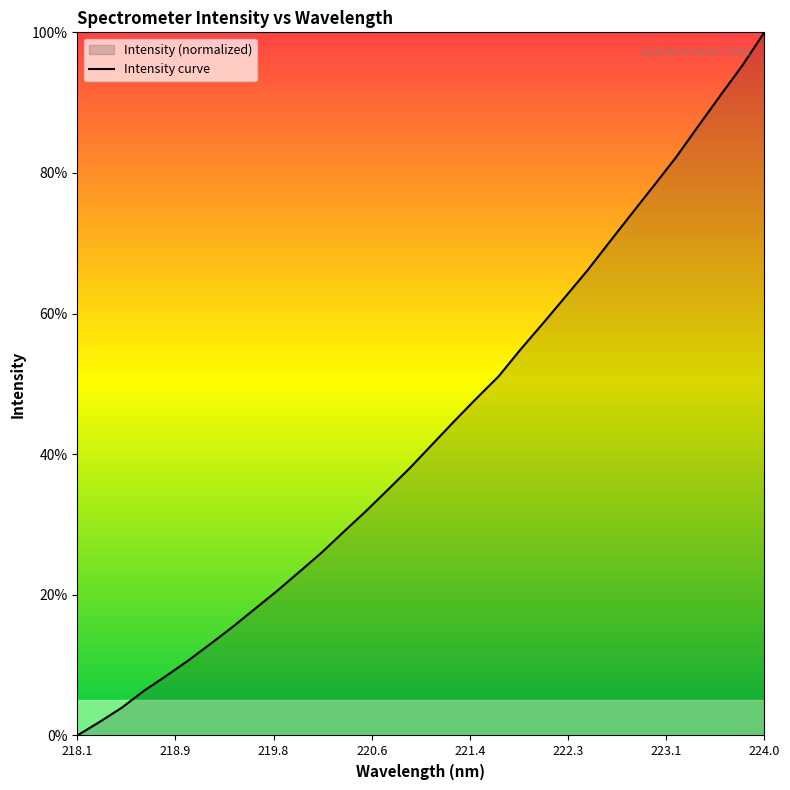

What is the difference between the maximum and minimum values?

100.0